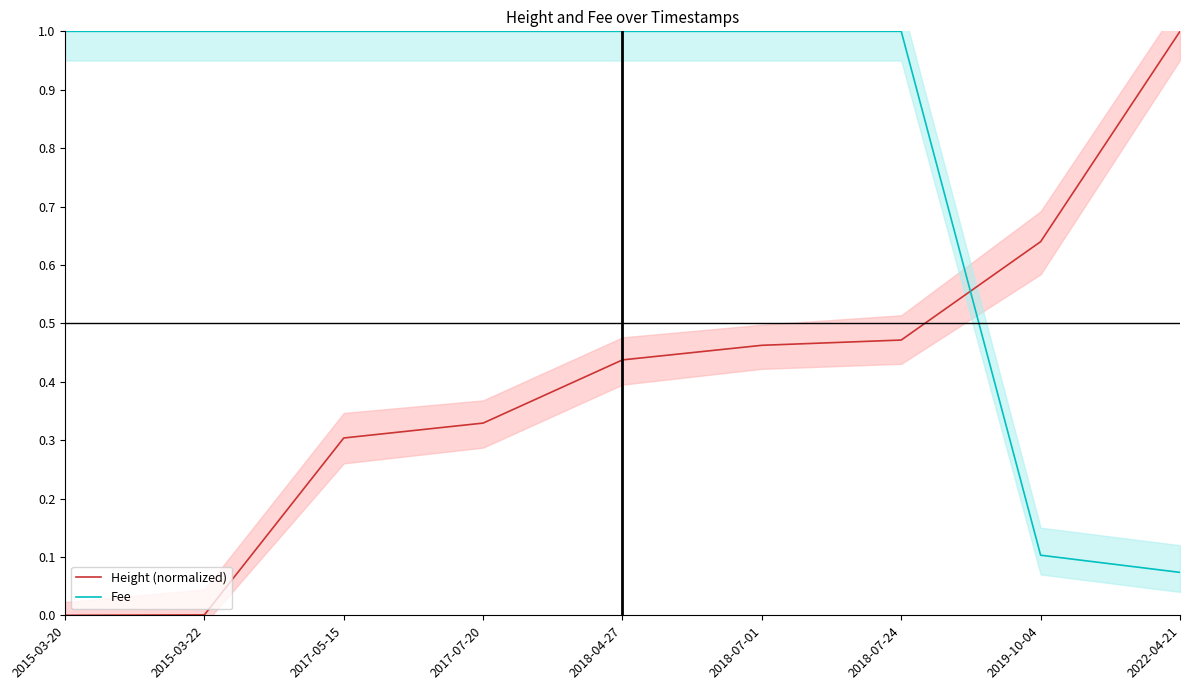

True or false: Height (normalized) has a value of 0.5 at 2015-03-20.

False